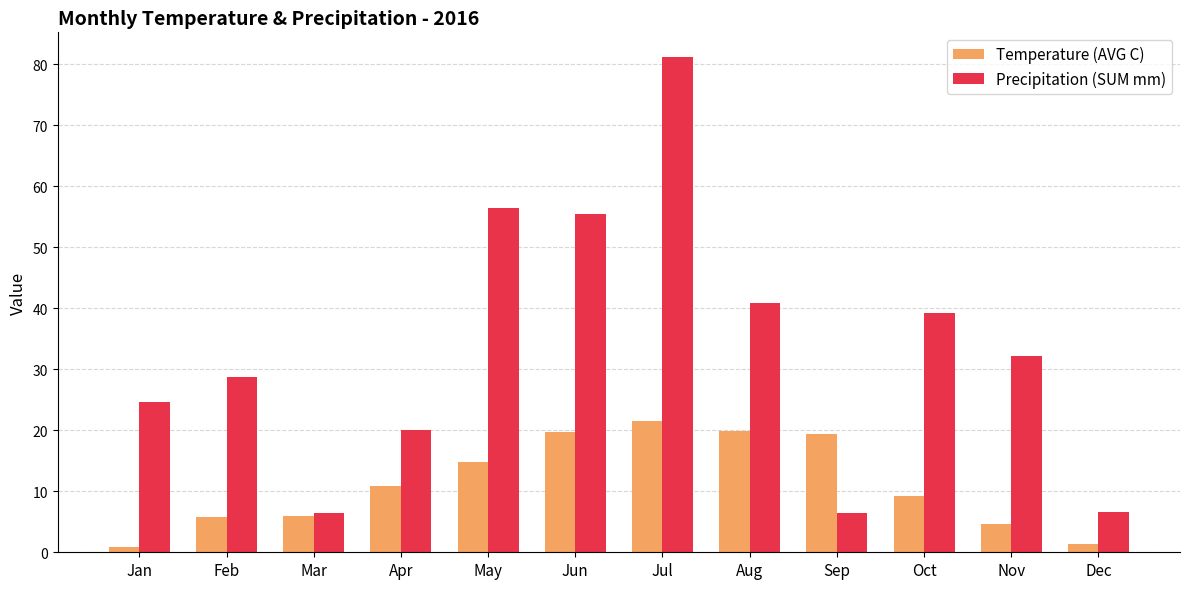

Does the chart contain stacked bars?

No